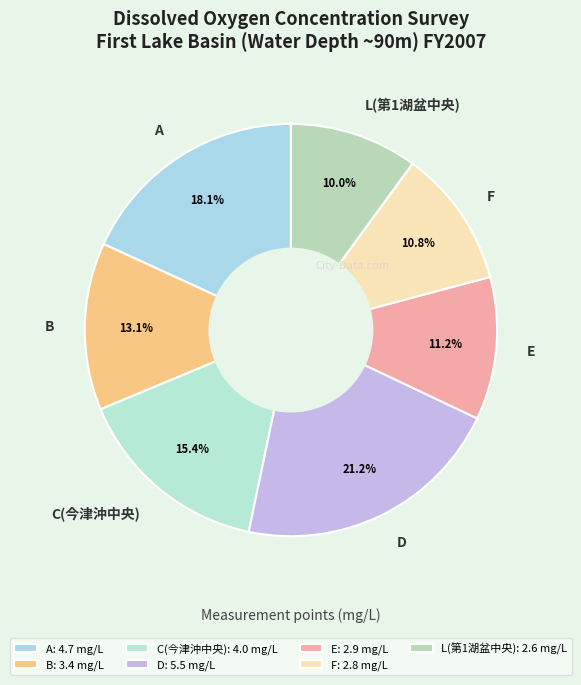

How much of the chart is everything except B?

86.9%